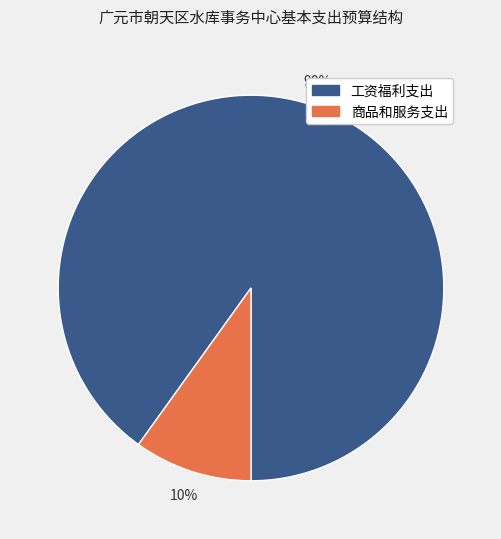

Do 商品和服务支出 and 工资福利支出 together represent more than half of the pie?

Yes